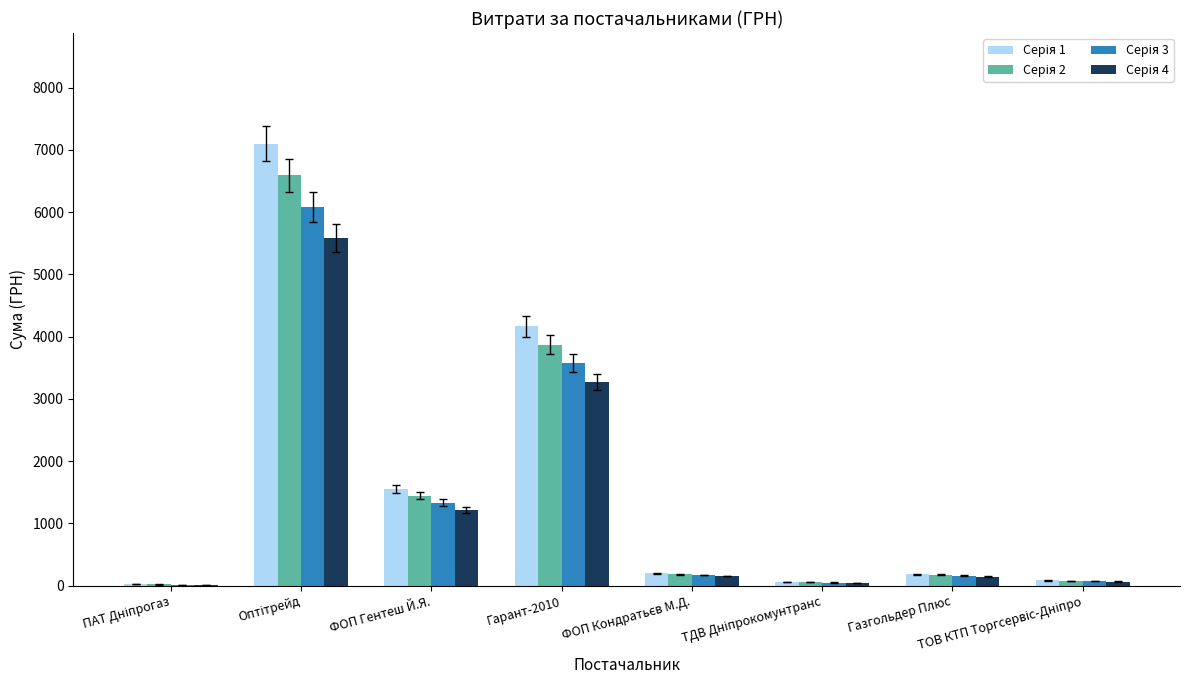

What is the total value across all series at ФОП Кондратьєв М.Д.?

715.0